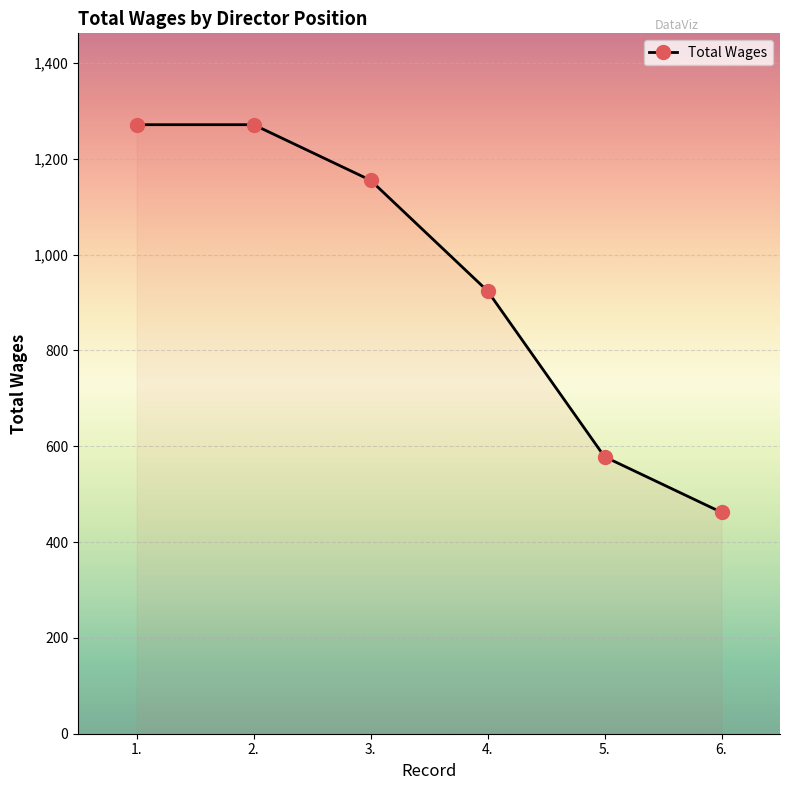

Reading left to right, list all the values displayed in this chart.

1.=1271	2.=1271	3.=1155	4.=924	5.=578	6.=462